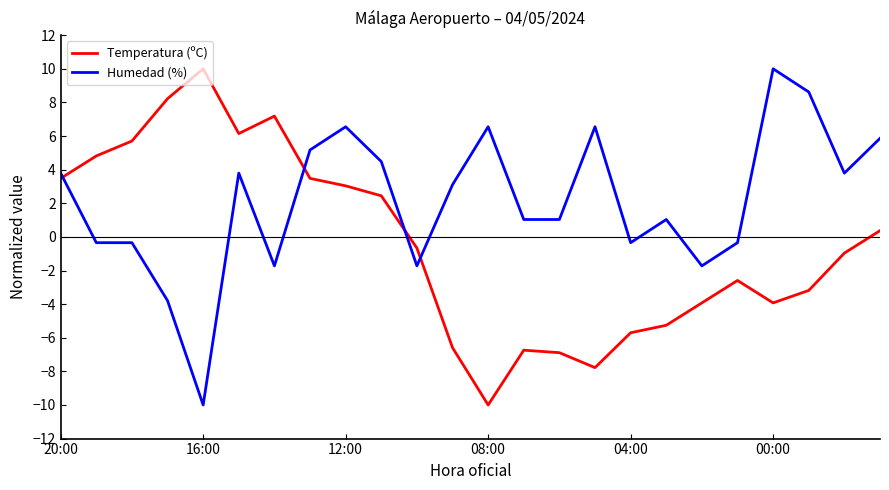

What is the lowest value of the Humedad (%) series?

-10.0